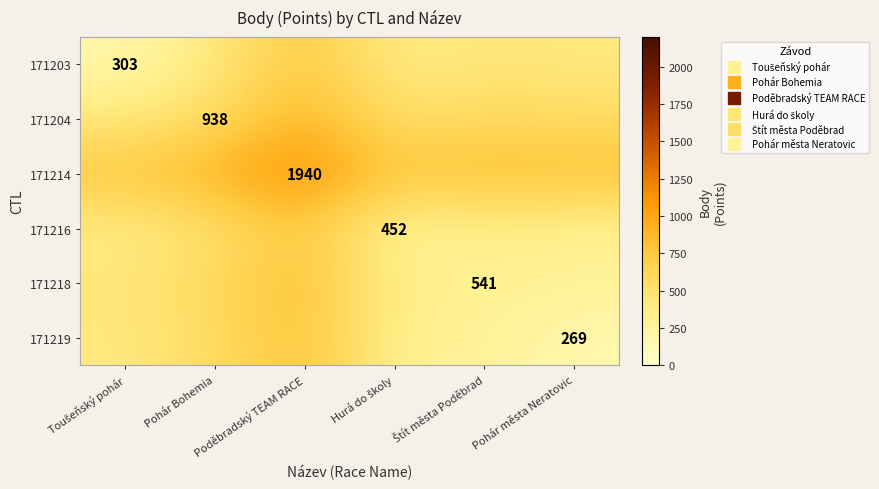

The 171218 series shows 453.2 at Toušeňský pohár. True or false?

True